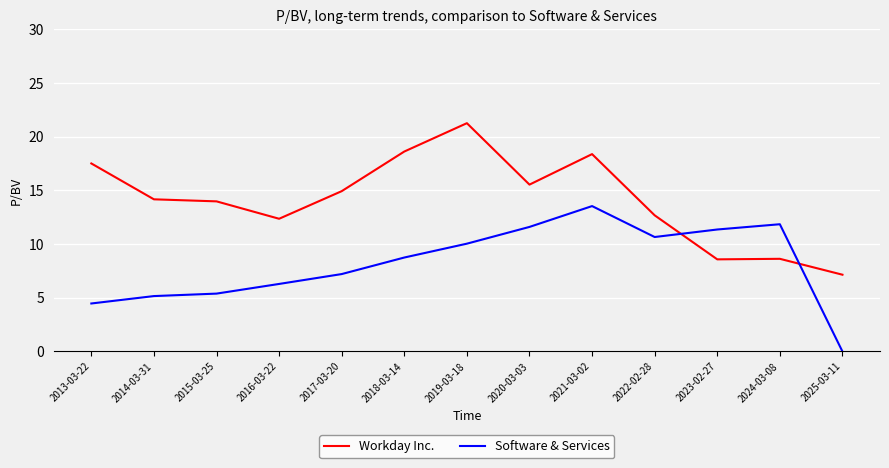

What is the difference between the maximum and second lowest values in the Workday Inc. series?

12.7